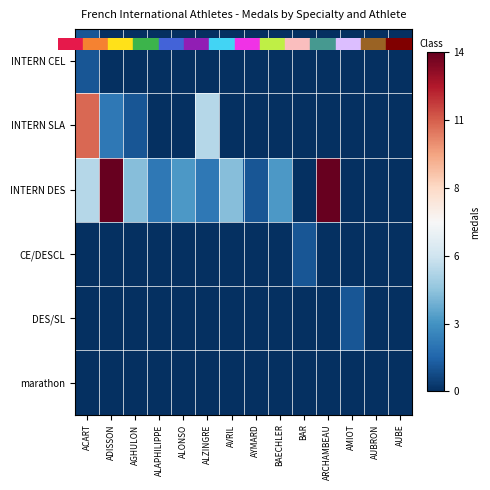

At how many categories does at least one series exceed 0?

12